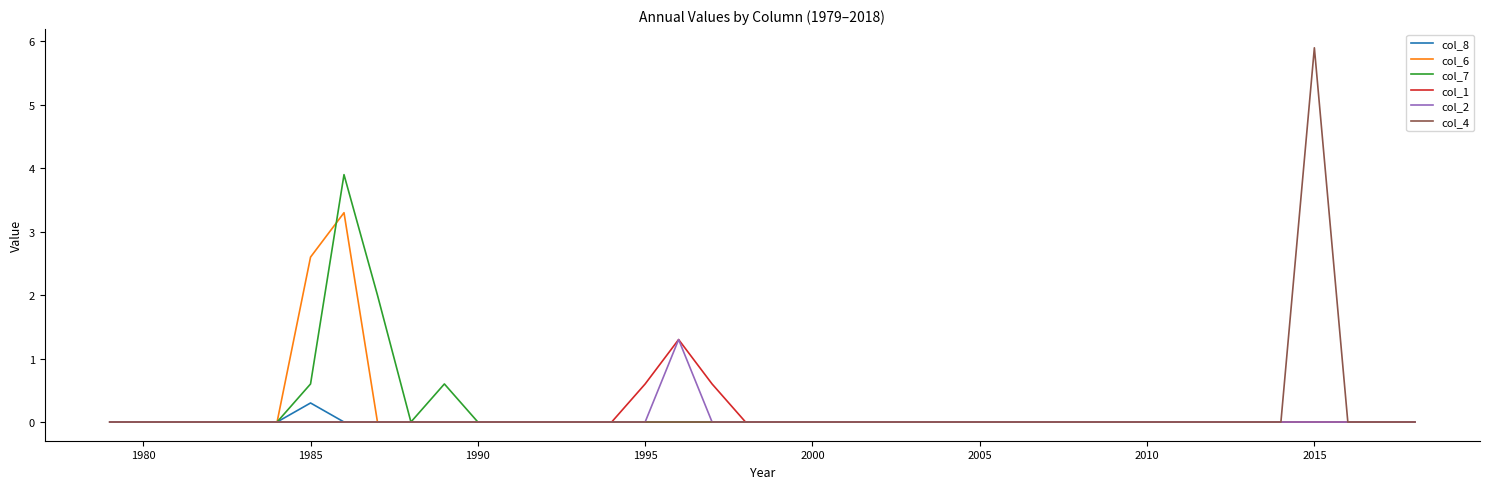

What is the maximum value for col_6?

3.3